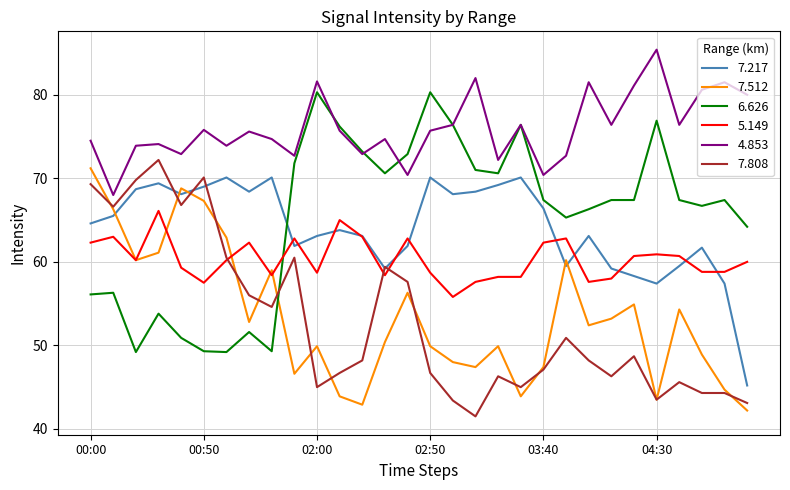

What is the maximum value for 7.808?

72.2